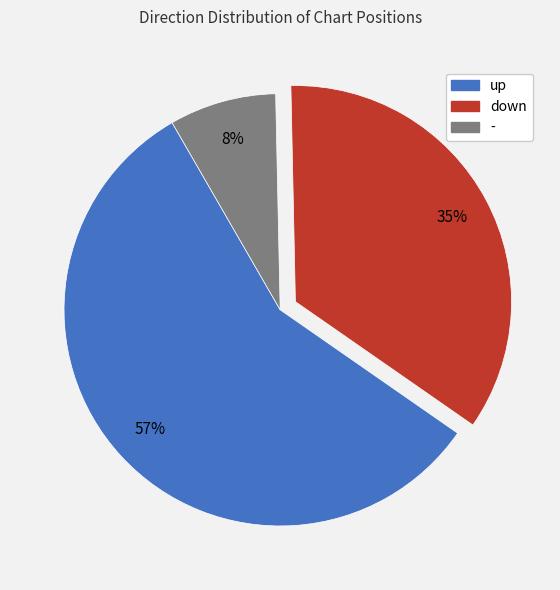

What is the largest slice in the pie chart?

up